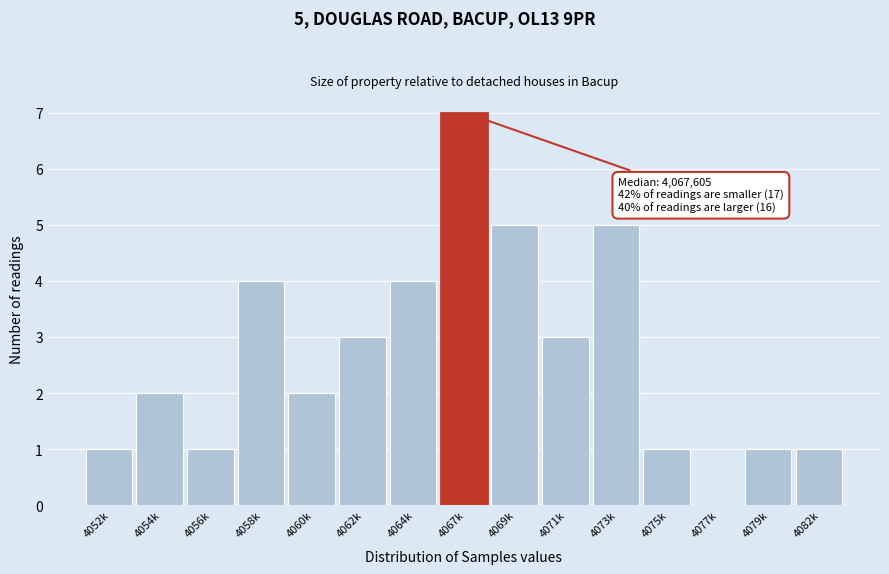

Reading right to left, what are all the values shown in this chart?

4082k=1	4079k=1	4077k=0	4075k=1	4073k=5	4071k=3	4069k=5	4067k=7	4064k=4	4062k=3	4060k=2	4058k=4	4056k=1	4054k=2	4052k=1